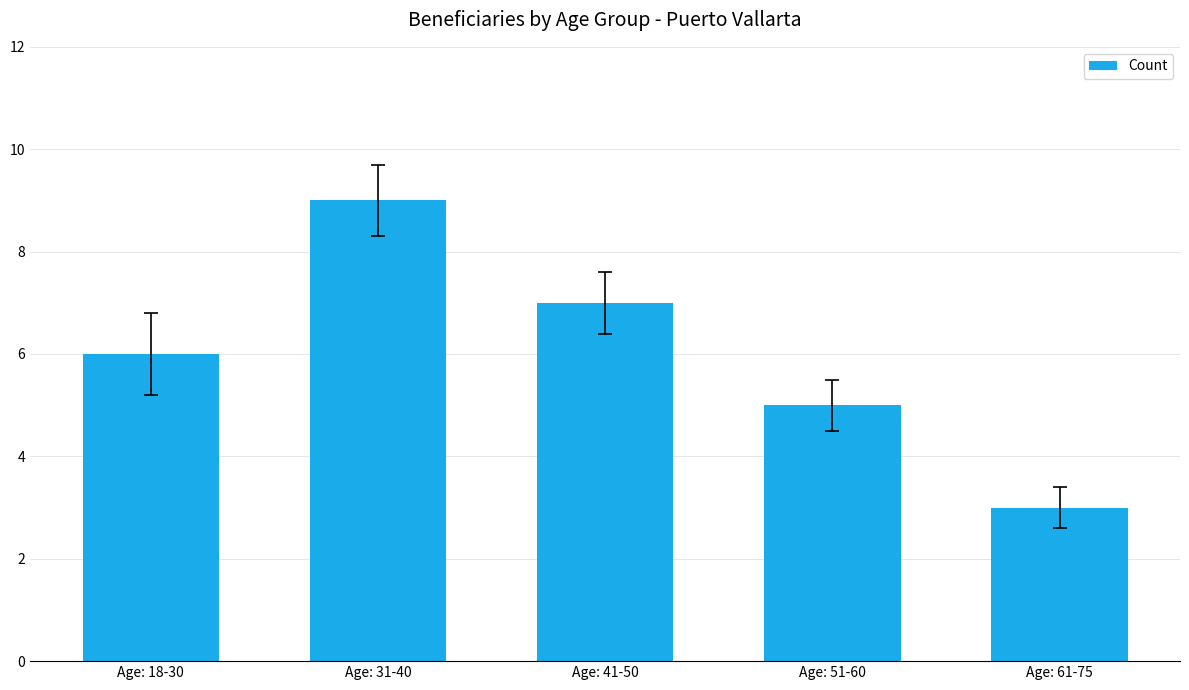

What is the minimum value shown in the chart?

3